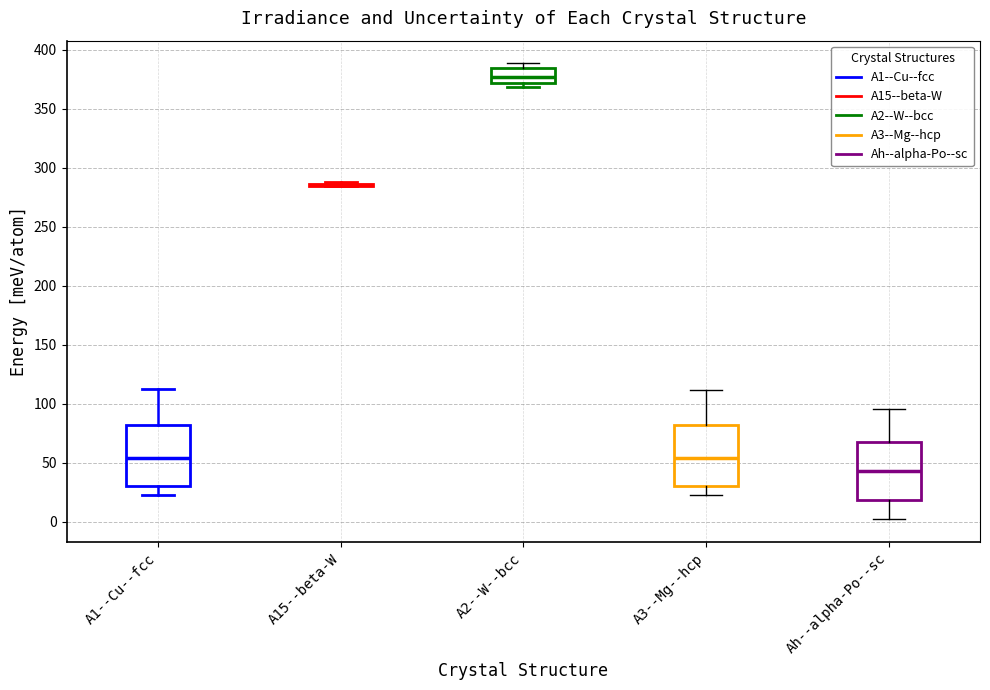

Where does the lower whisker of the box for Ah--alpha-Po--sc end on the y-axis? The values are not printed on the chart, so give them approximately, as read against the axis.

0